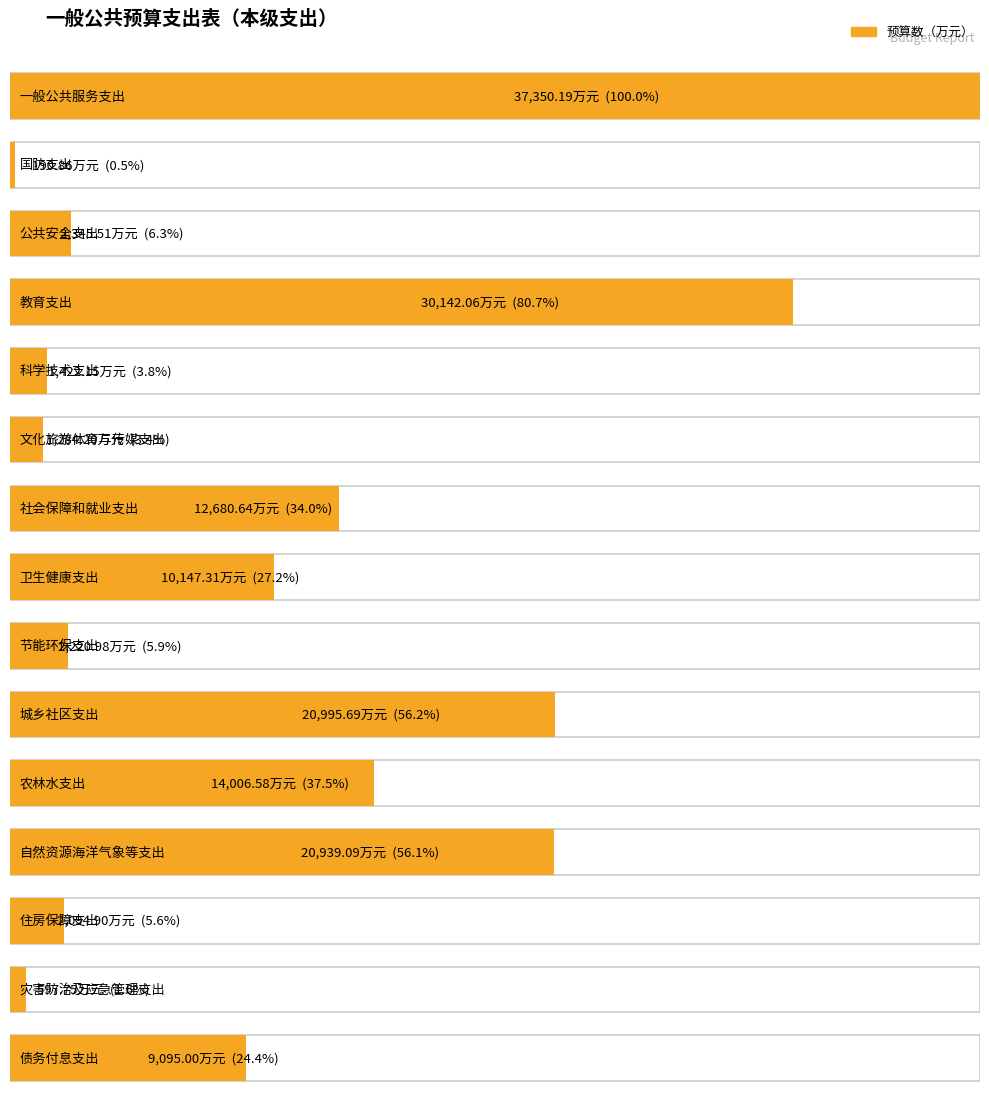

What is the ratio of the value at 教育支出 to the value at 节能环保支出?

13.6